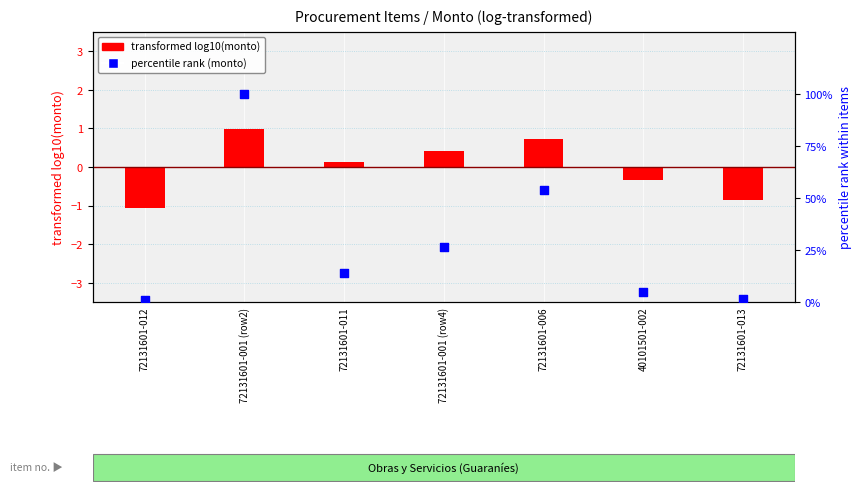

Which series has the widest spread of Y values?

percentile rank (monto)